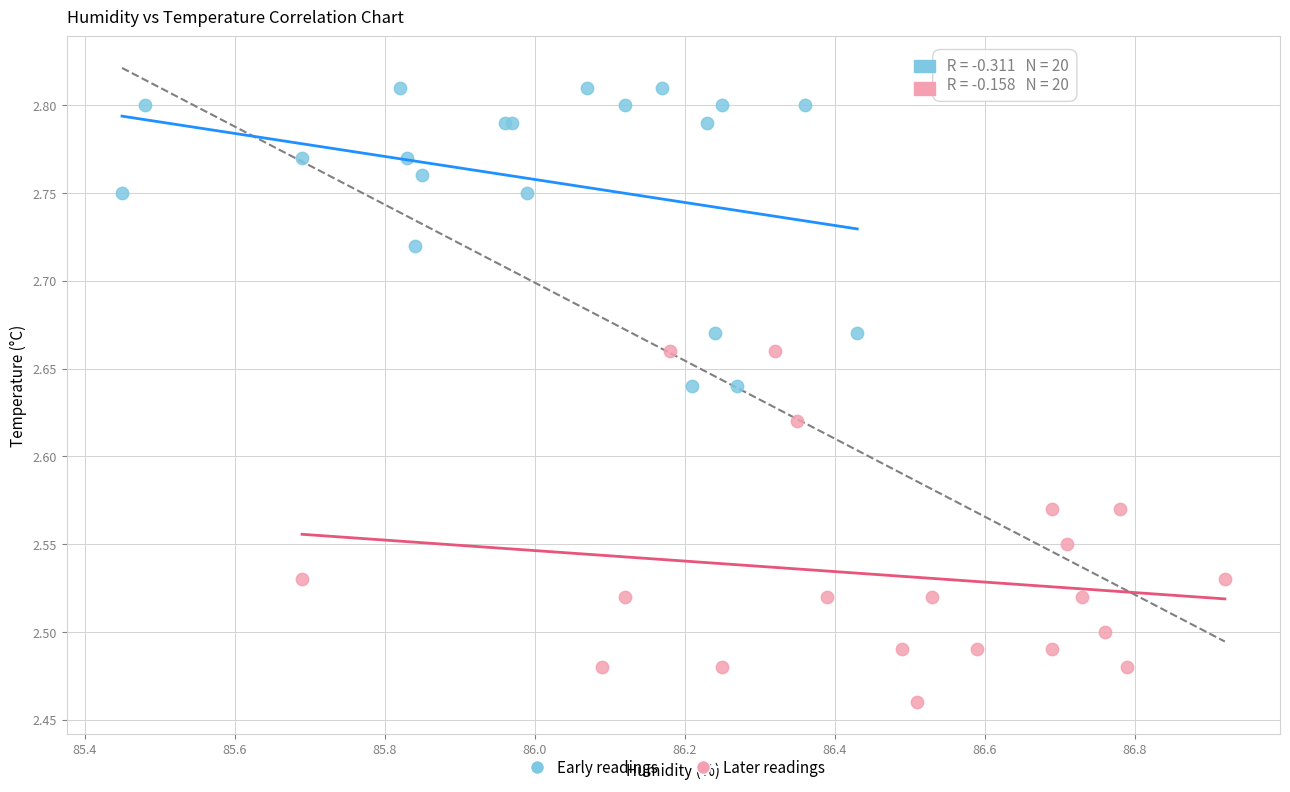

Which series reaches the minimum Y coordinate?

Later readings